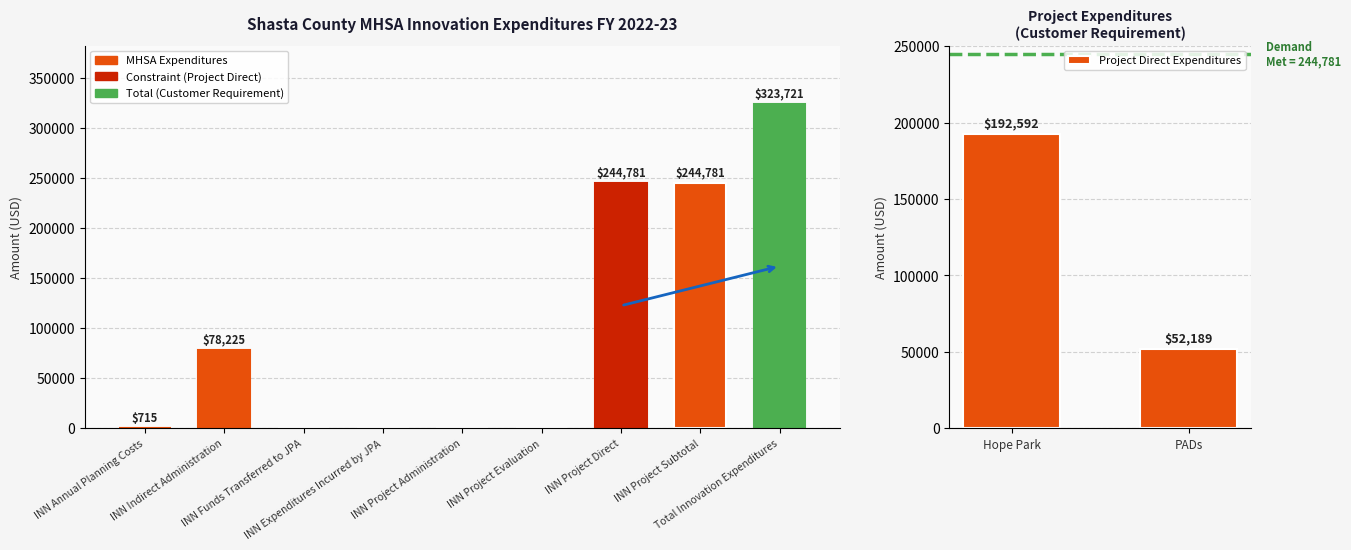

Reading left to right, extract all data points from this chart.

715	78225	0	0	0	0	244781	244781	323721